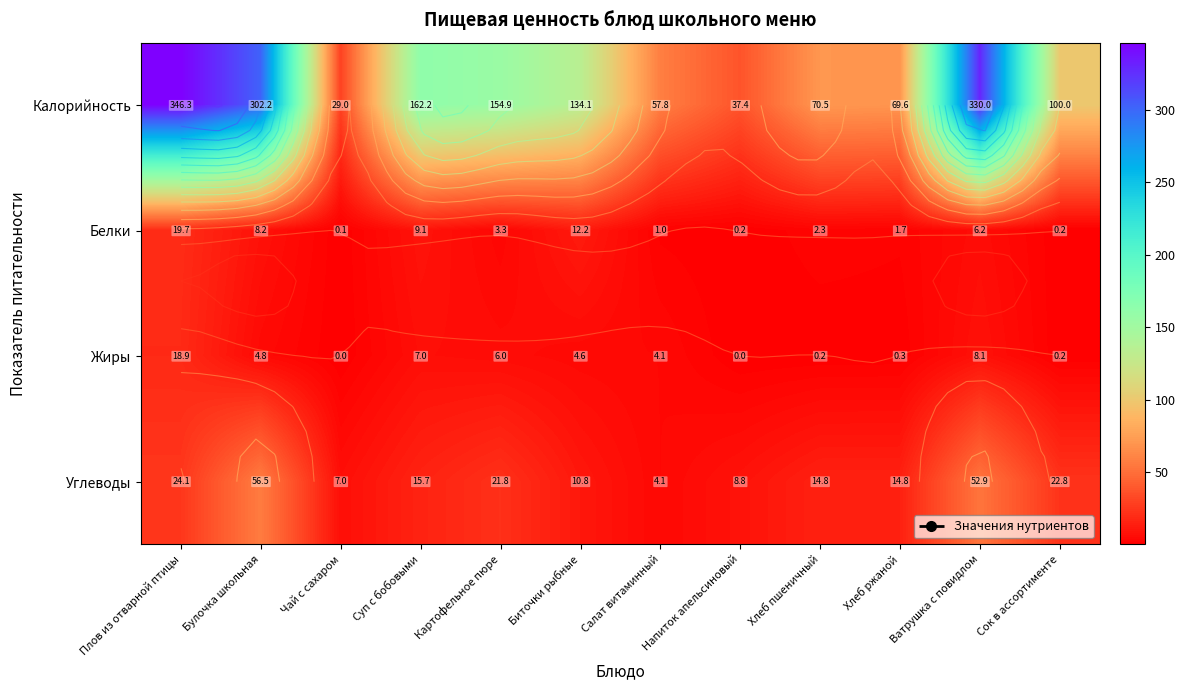

At which label does Белки first exceed 3?

Плов из отварной птицы